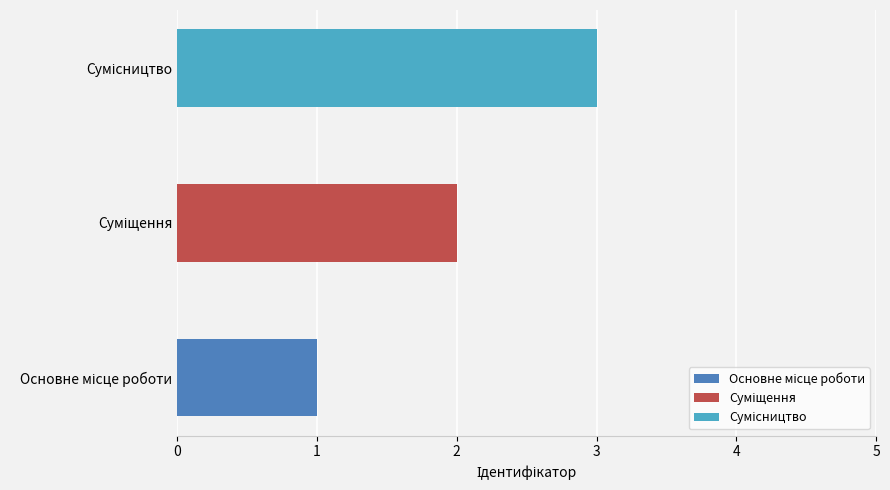

True or false: the data shows 2 at Суміщення.

True